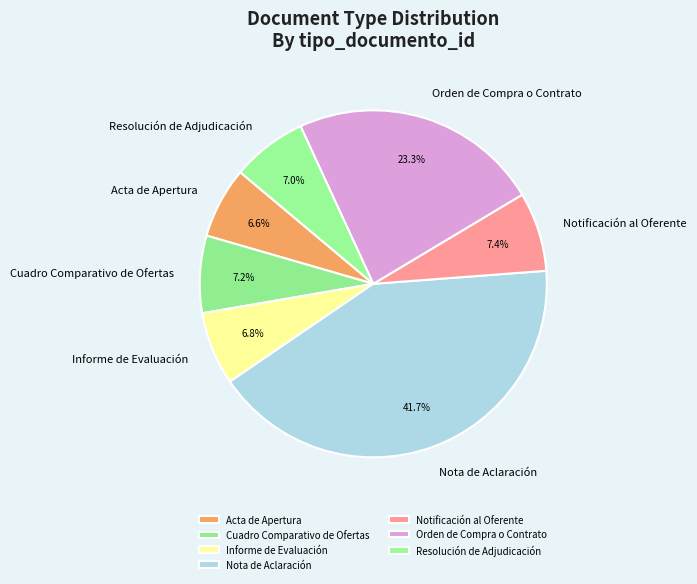

What is the ratio of the value at Notificación al Oferente to the value at Acta de Apertura?

1.1